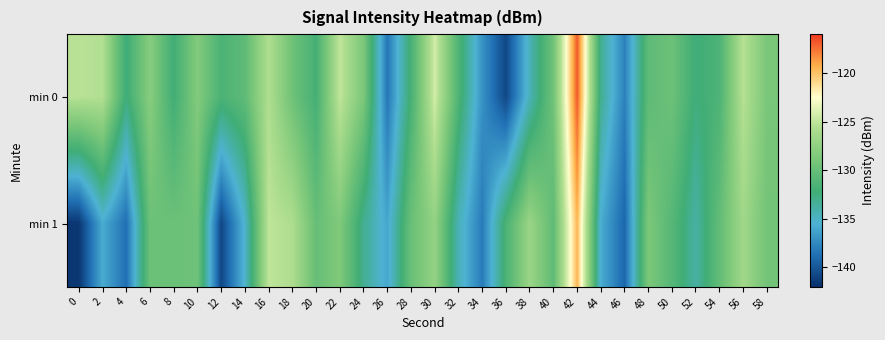

Between 10 and 24, which is larger?

10